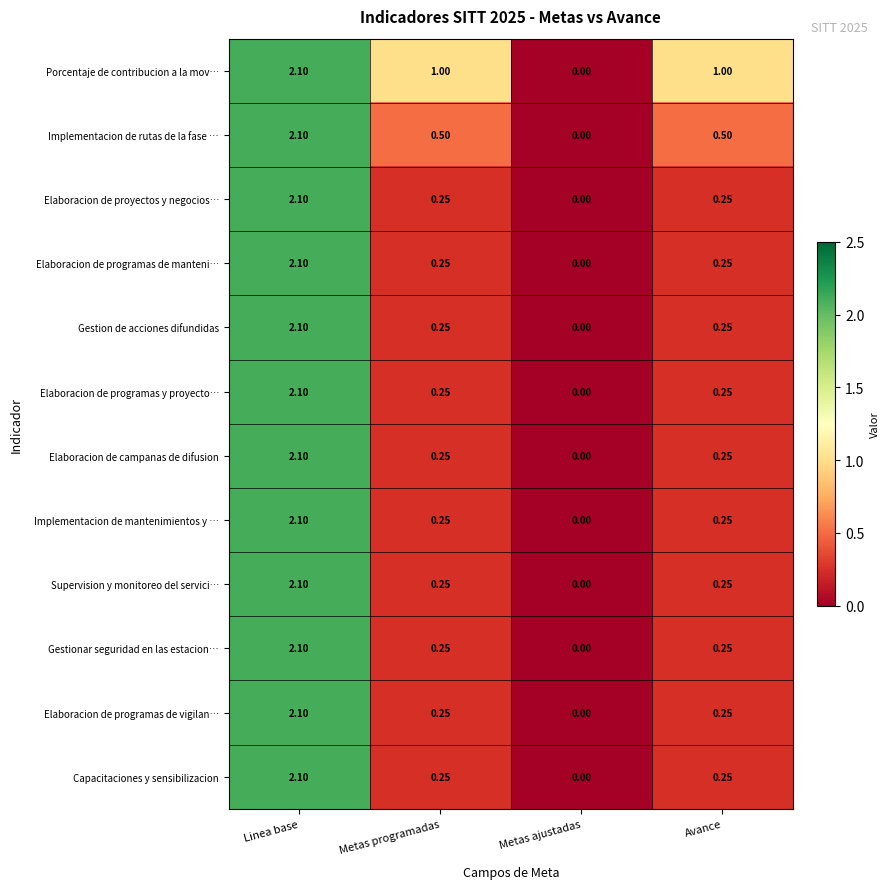

How many categories are shown in the chart?

4